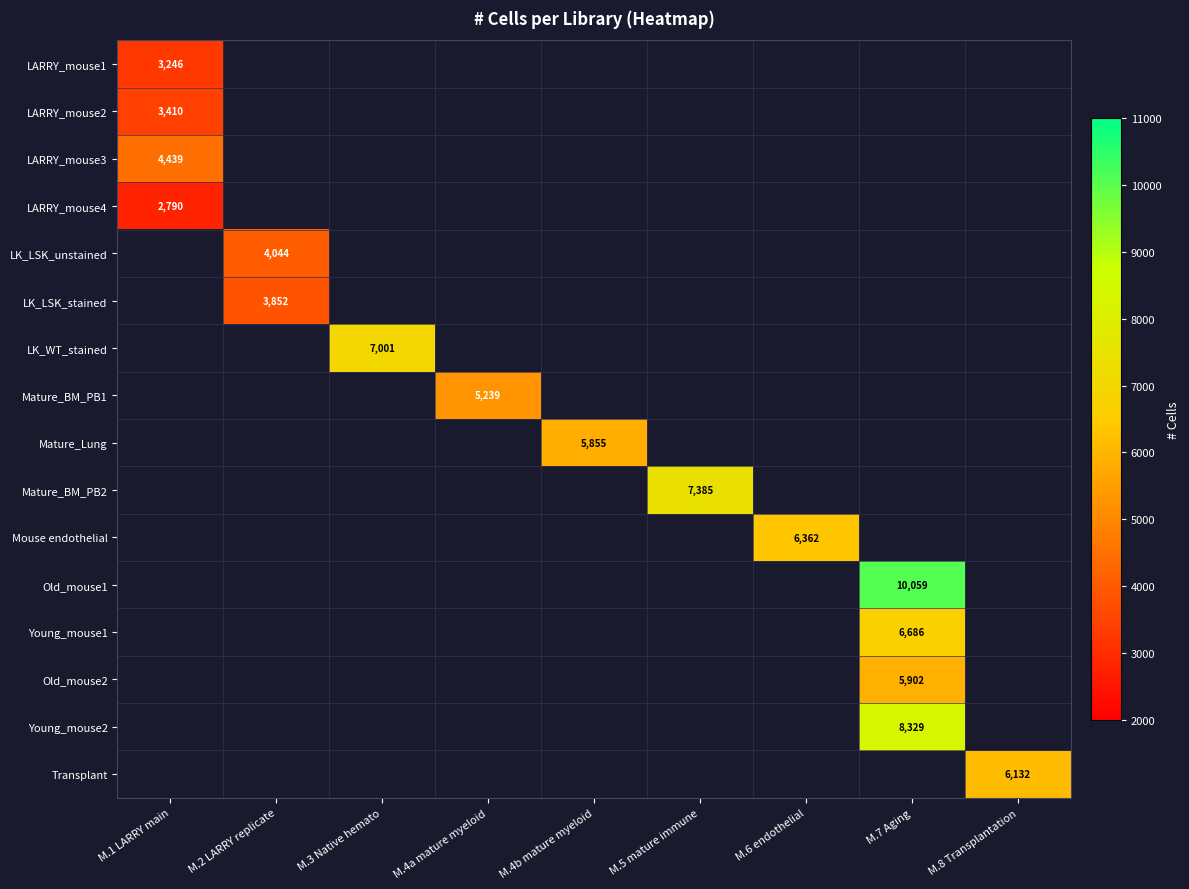

At how many categories does at least one series exceed 5966?

5